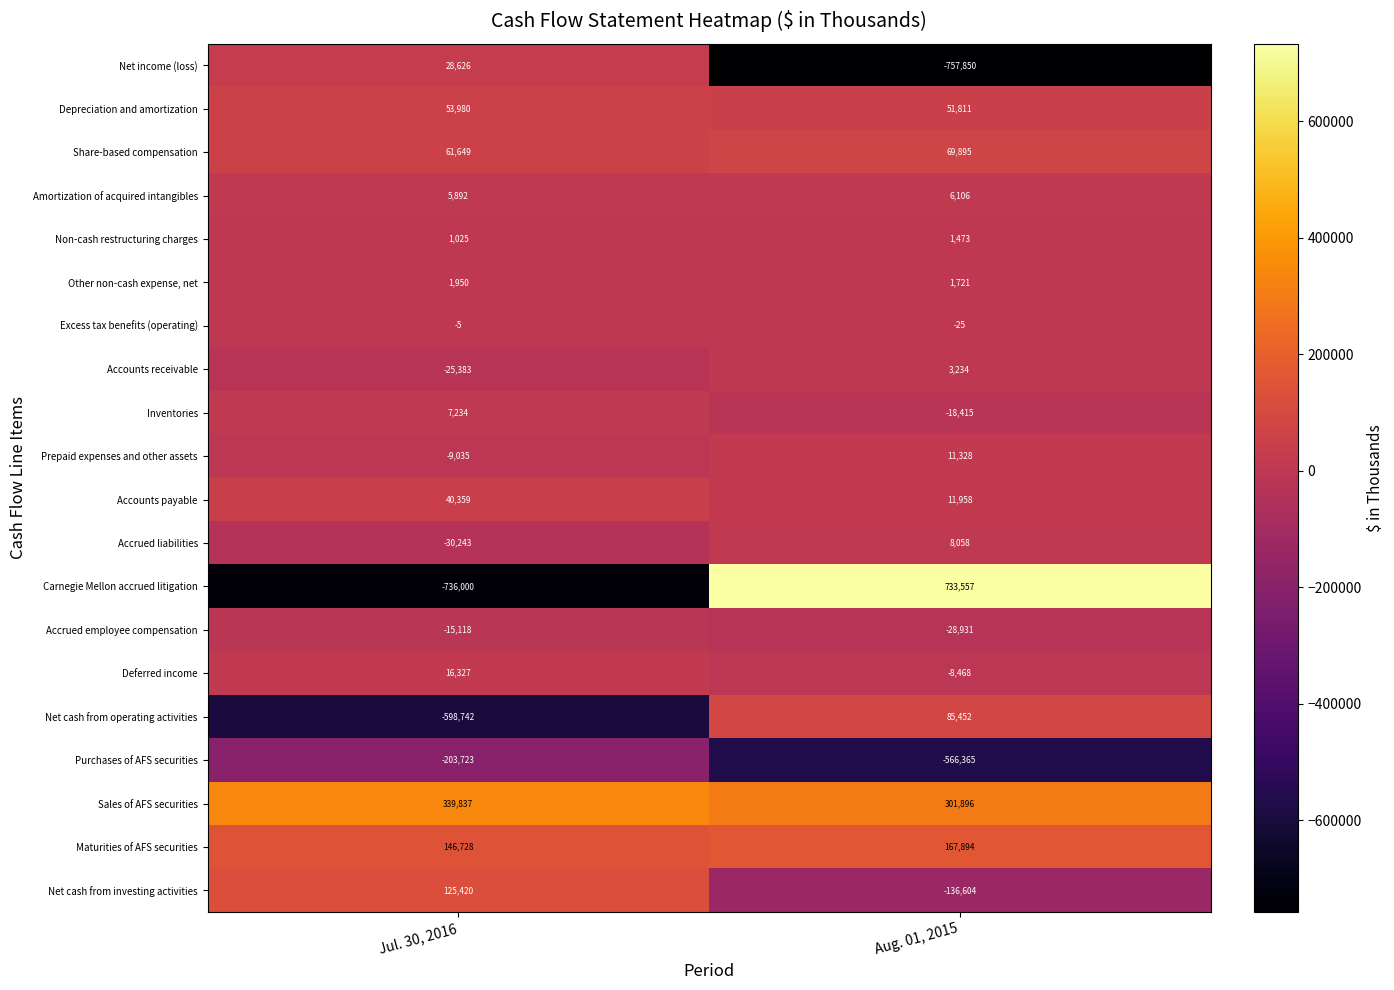

At which label is Accrued employee compensation closest to -22024?

Jul. 30, 2016